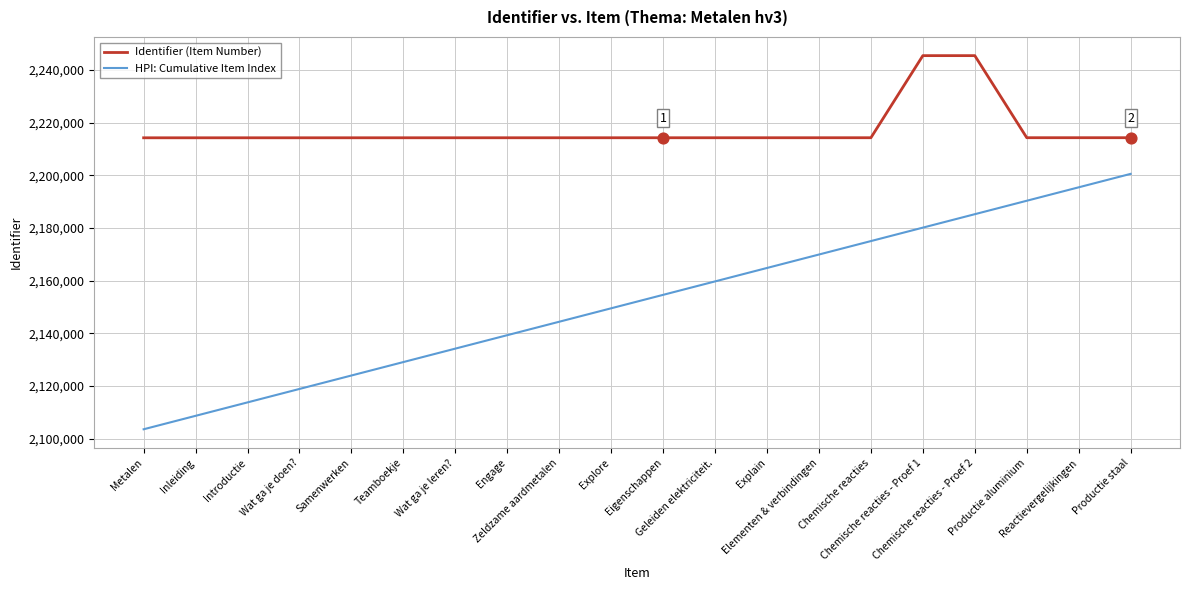

Which series has the largest range (max minus min)?

HPI: Cumulative Item Index